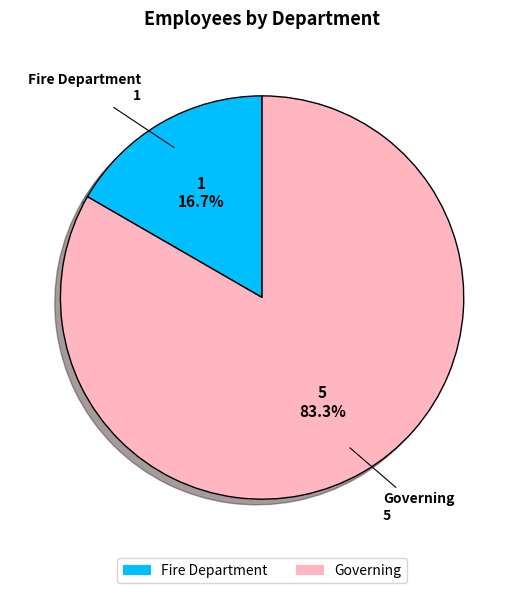

Between Fire Department and Governing, which is larger?

Governing